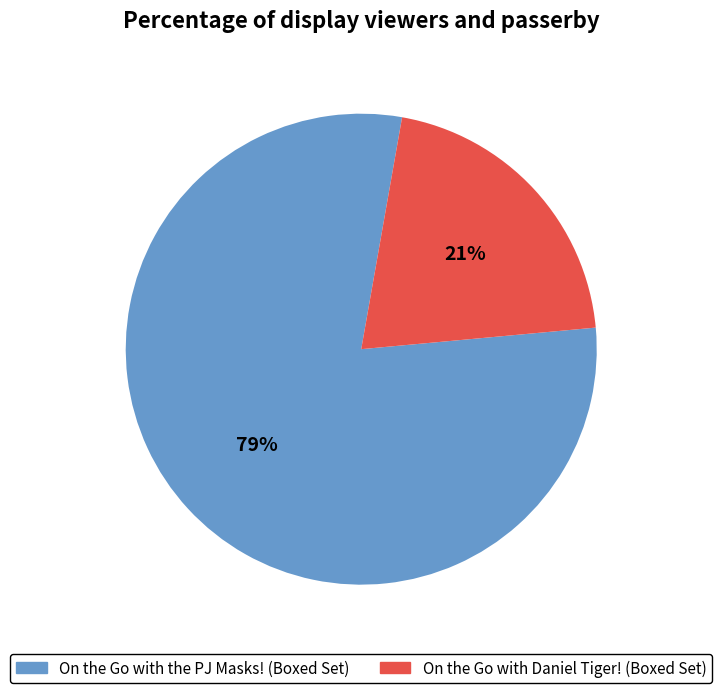

To the nearest percent, what is the average slice percentage?

50%